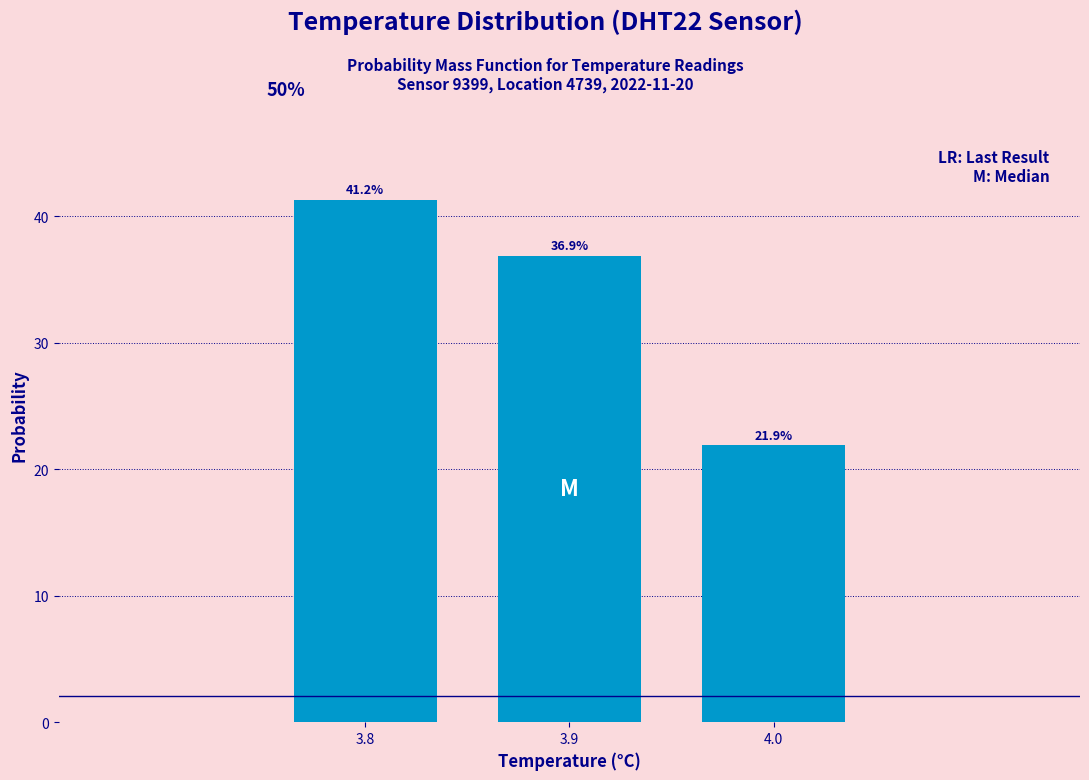

What is the difference between the values at 4.0 and 3.9?

15.0